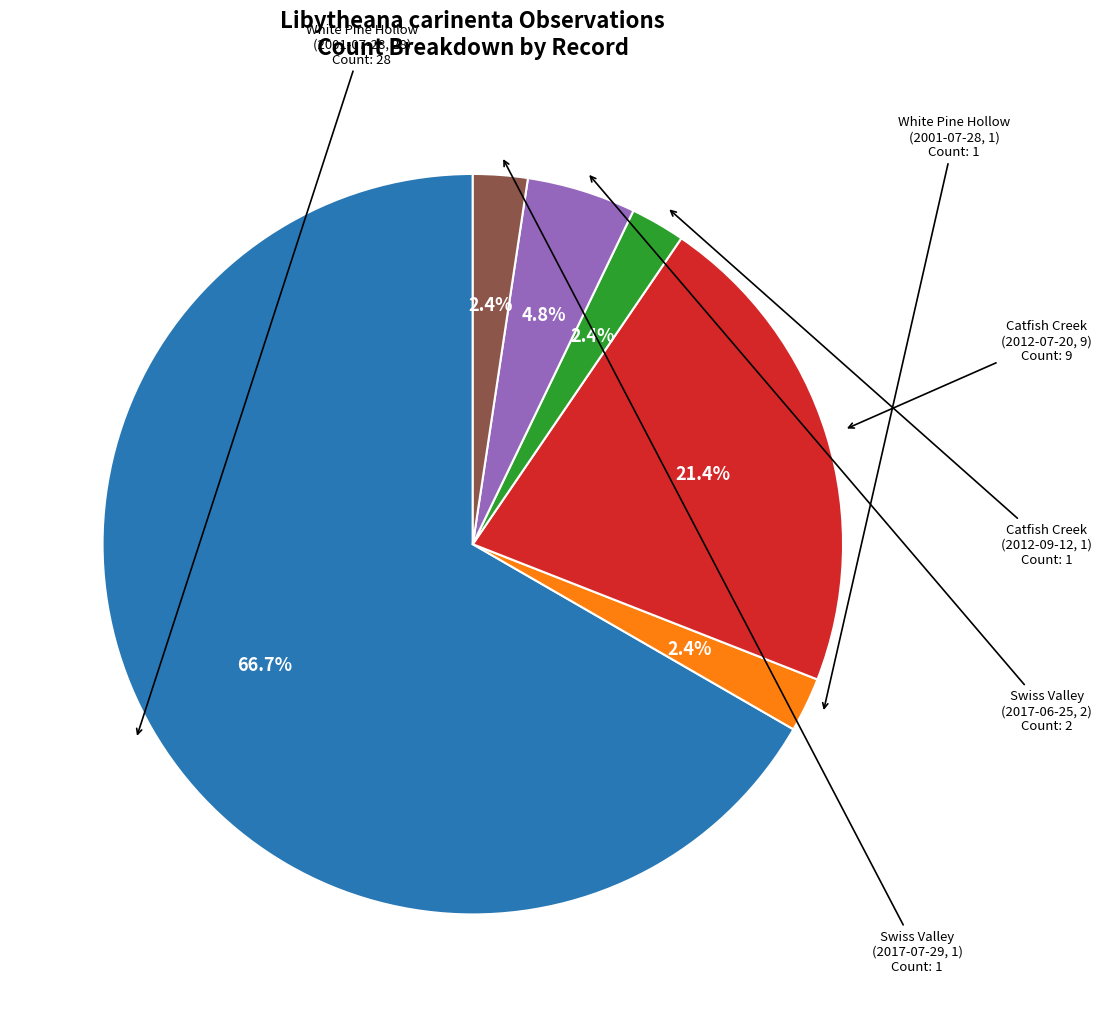

Is there a majority slice in this chart?

Yes